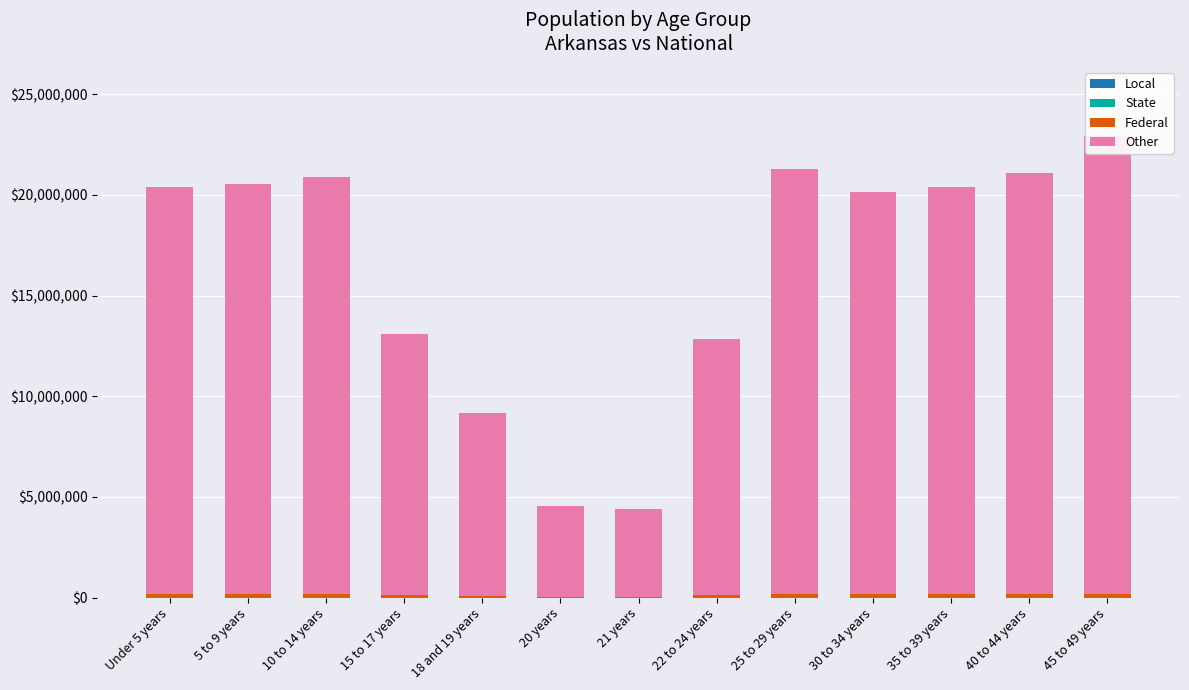

At how many categories does at least one series exceed 14475195?

8